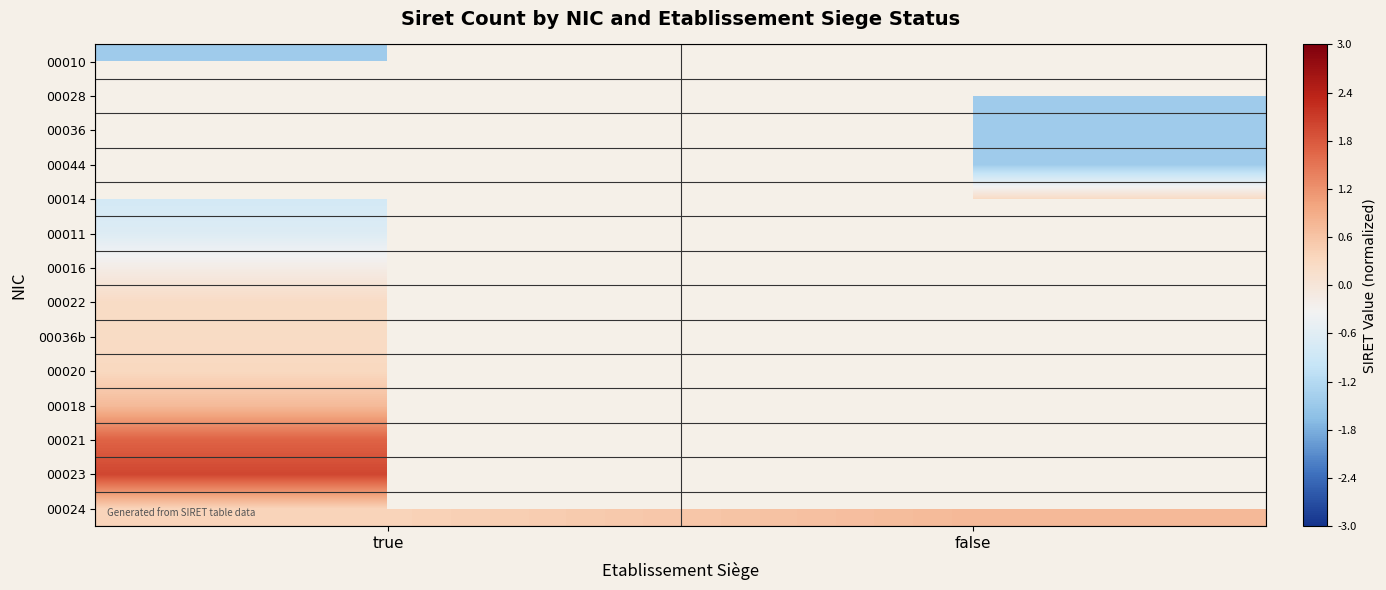

Is the value of 00036b at true greater than the value of 00016 at false?

No